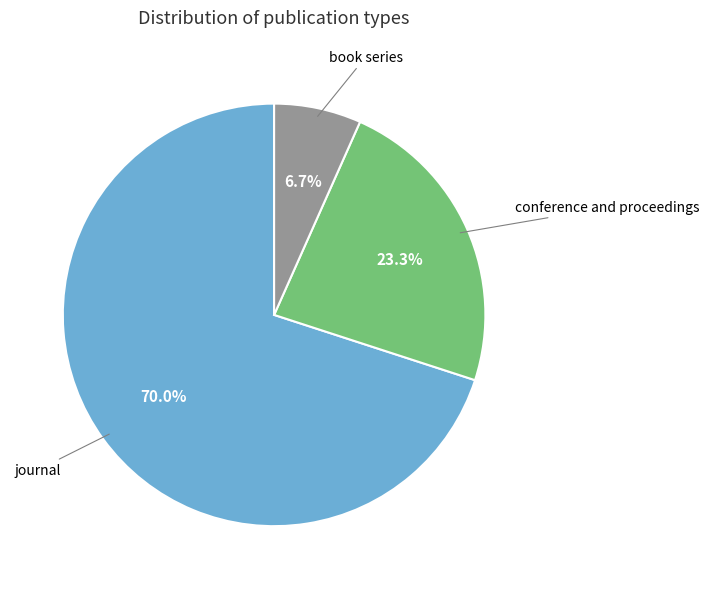

Is the sum of journal and book series greater than half?

Yes